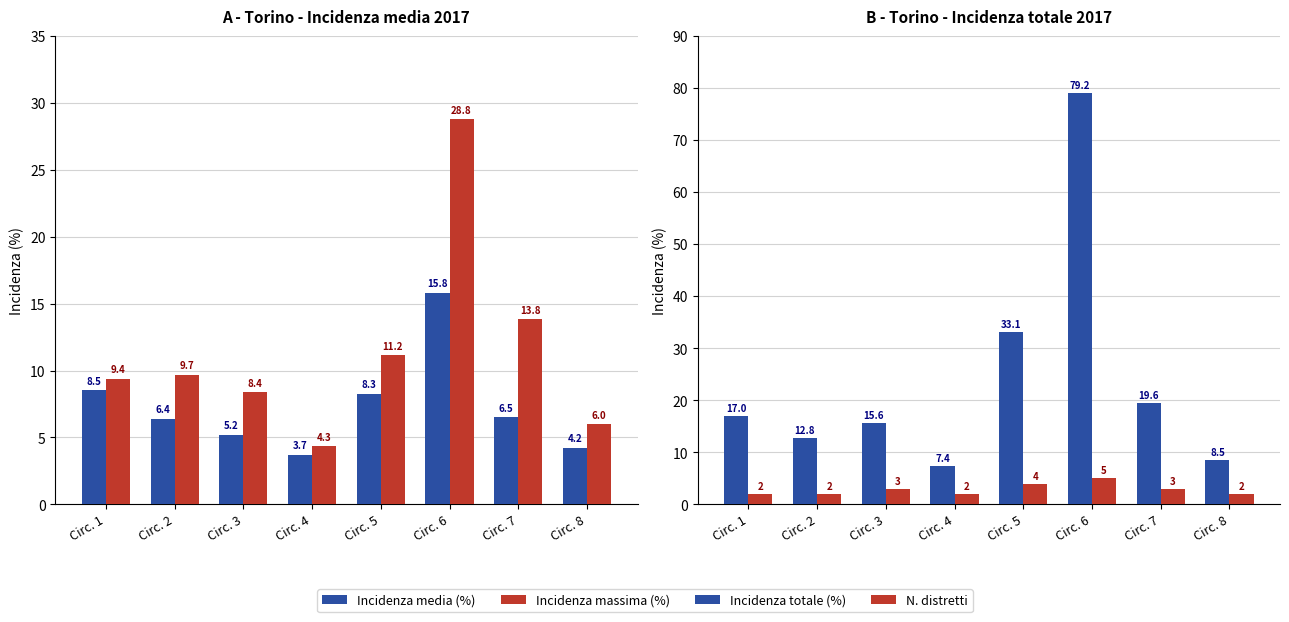

What is the highest value of the Incidenza media (%) series?

15.8